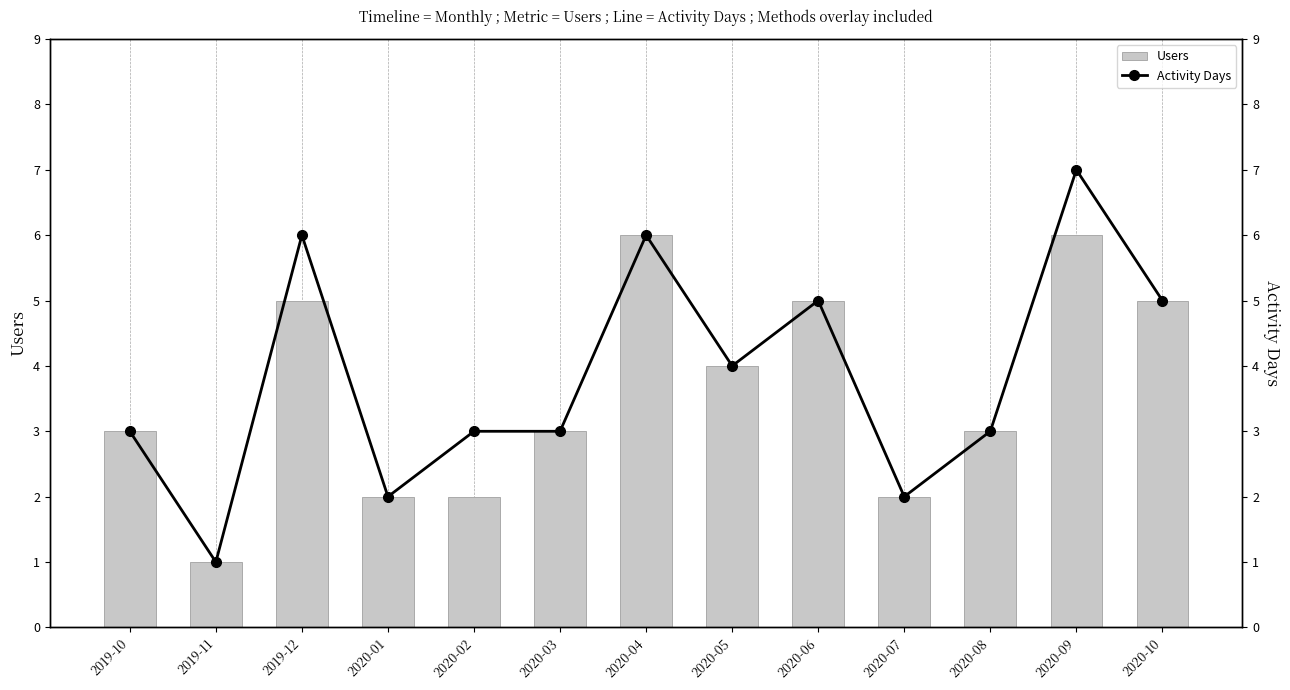

Between 2019-10 and 2020-03, which series saw the biggest shift?

Users